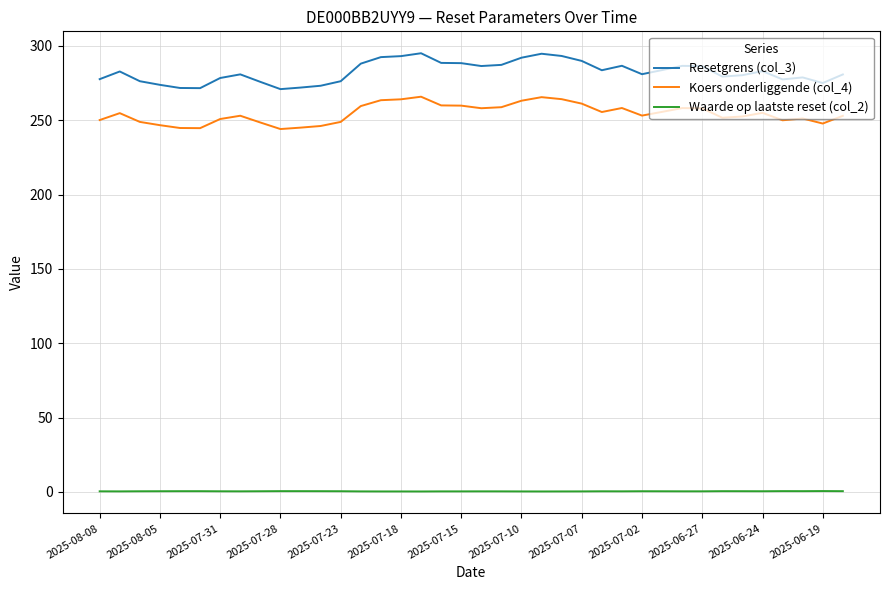

True or false: Waarde op laatste reset (col_2) and Resetgrens (col_3) intersect in this chart.

False